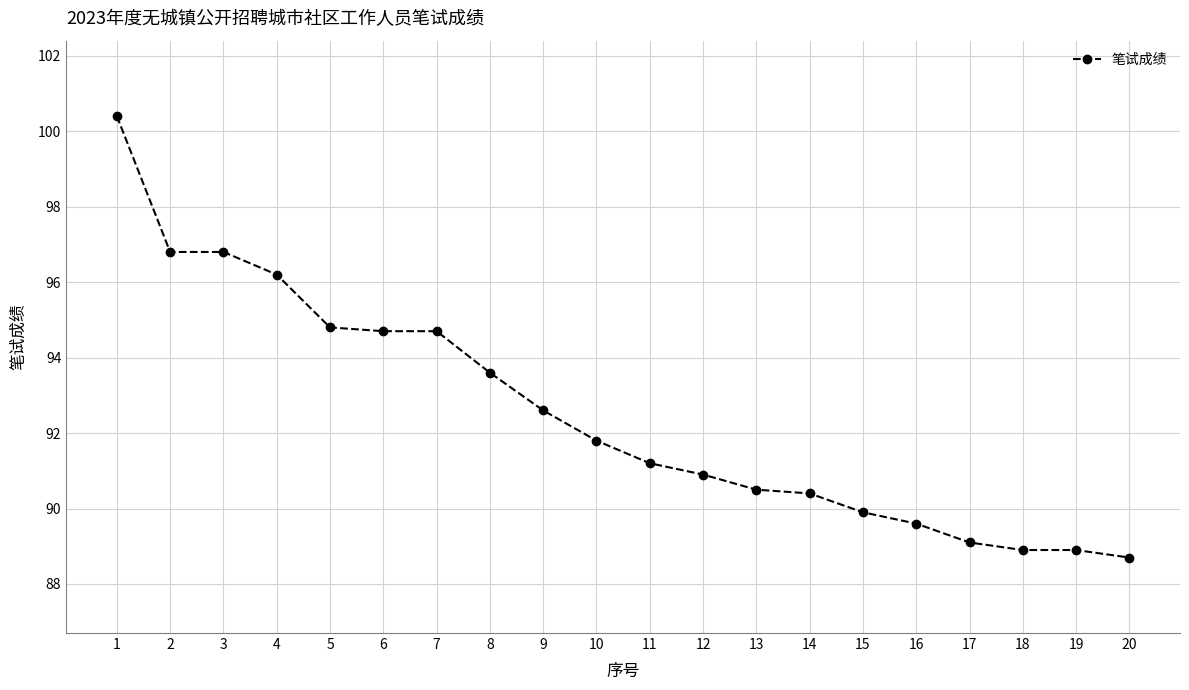

Between 7 and 10, which is larger?

7